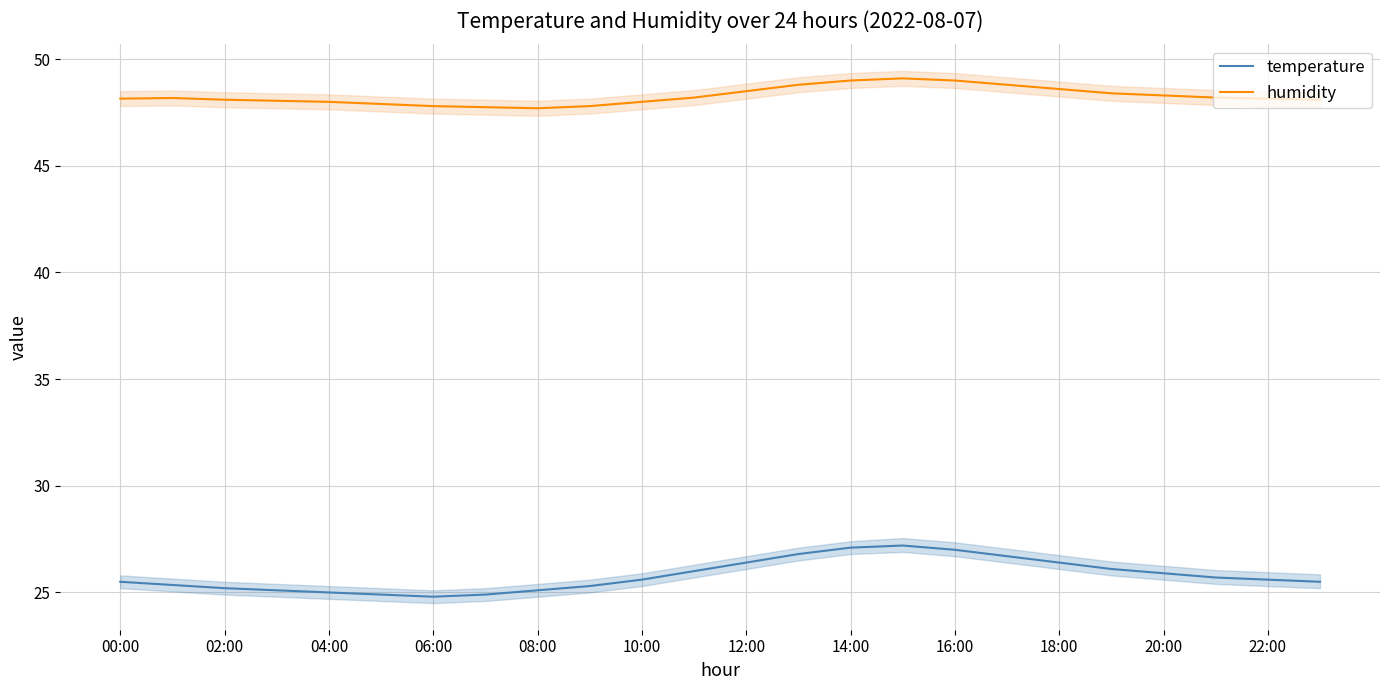

Rank the series by their maximum value, from lowest to highest.

temperature, humidity